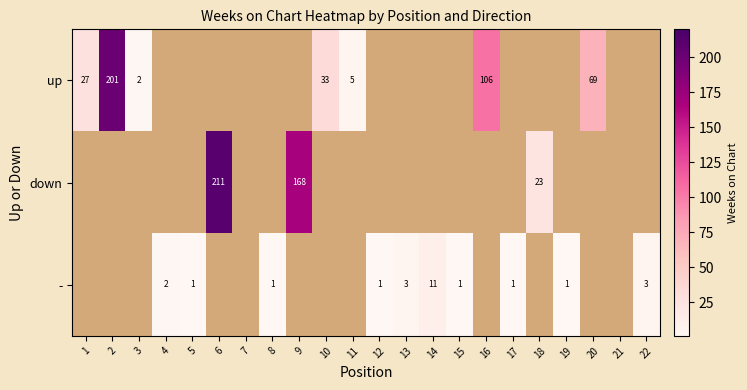

How many series are shown in this chart?

3